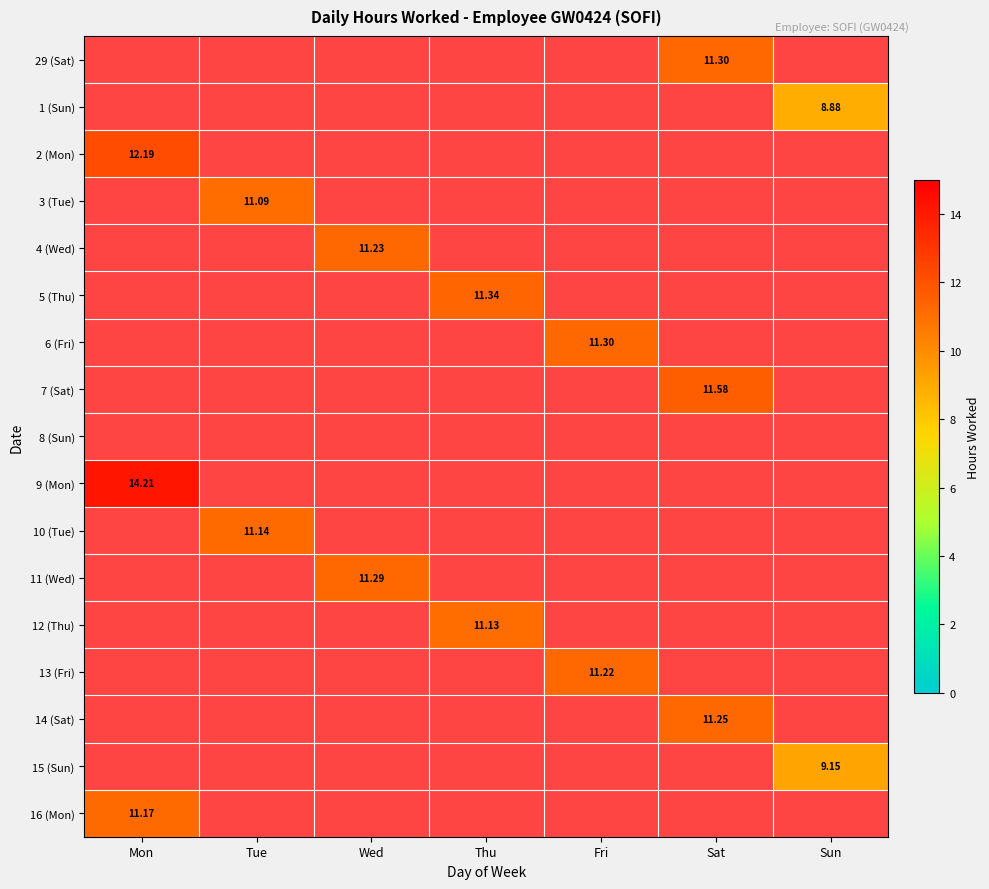

Between Fri and Thu, which is larger?

Thu